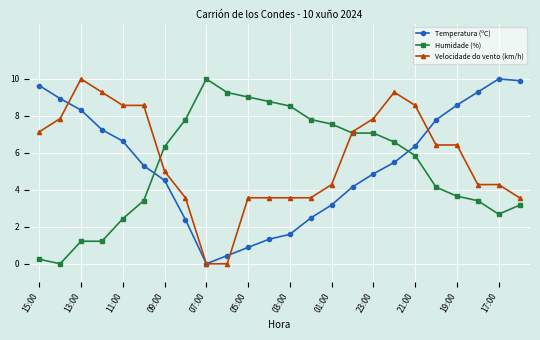

Reading left to right, extract all data points from this chart.

Temperatura (ºC): 9.6	8.9	8.3	7.3	6.6	5.3	4.5	2.4	0.0	0.4	0.9	1.3	1.6	2.5	3.2	4.2	4.9	5.5	6.4	7.8	8.6	9.3	10.0	9.9
Humidade (%): 0.2	0.0	1.2	1.2	2.4	3.4	6.3	7.8	10.0	9.3	9.0	8.8	8.5	7.8	7.6	7.1	7.1	6.6	5.9	4.1	3.7	3.4	2.7	3.2
Velocidade do vento (km/h): 7.1	7.9	10.0	9.3	8.6	8.6	5.0	3.6	0.0	0.0	3.6	3.6	3.6	3.6	4.3	7.1	7.9	9.3	8.6	6.4	6.4	4.3	4.3	3.6